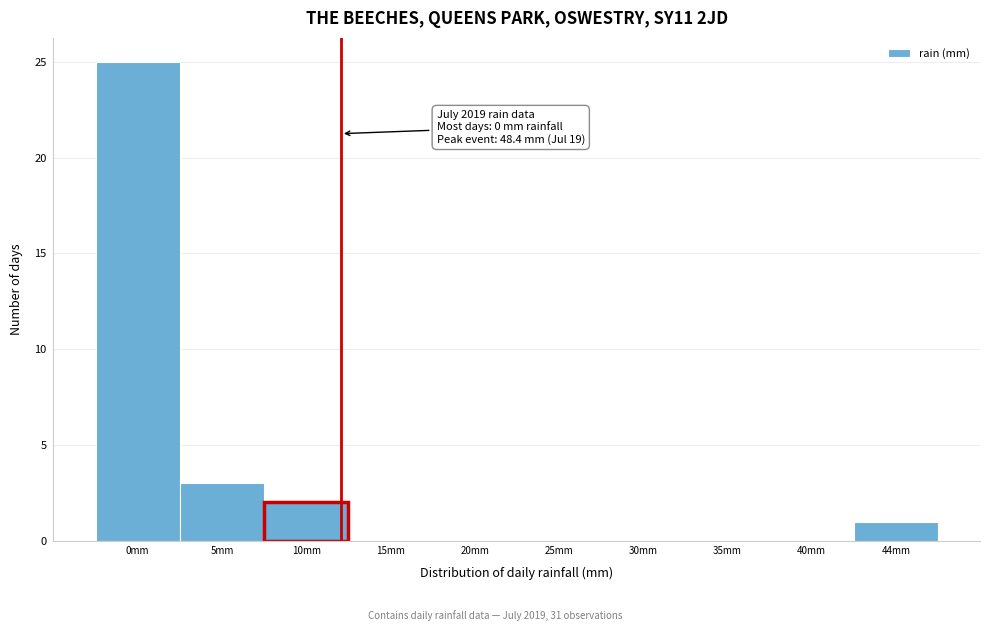

Reading left to right, transcribe all the data shown in this chart.

0mm=25	5mm=3	10mm=2	15mm=0	20mm=0	25mm=0	30mm=0	35mm=0	40mm=0	44mm=1